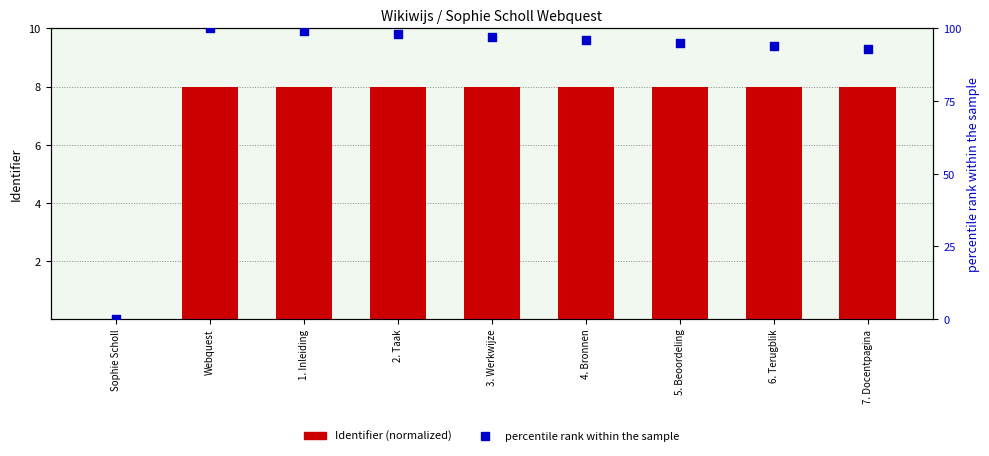

At how many categories does at least one series exceed 97?

3